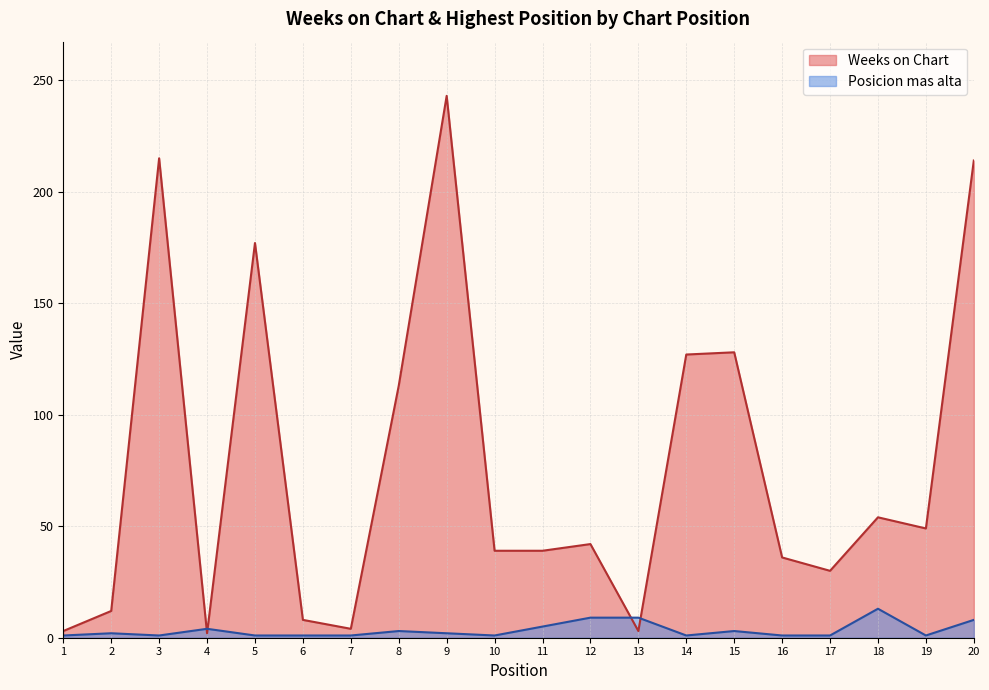

What is the sum of all Weeks on Chart values?

1538